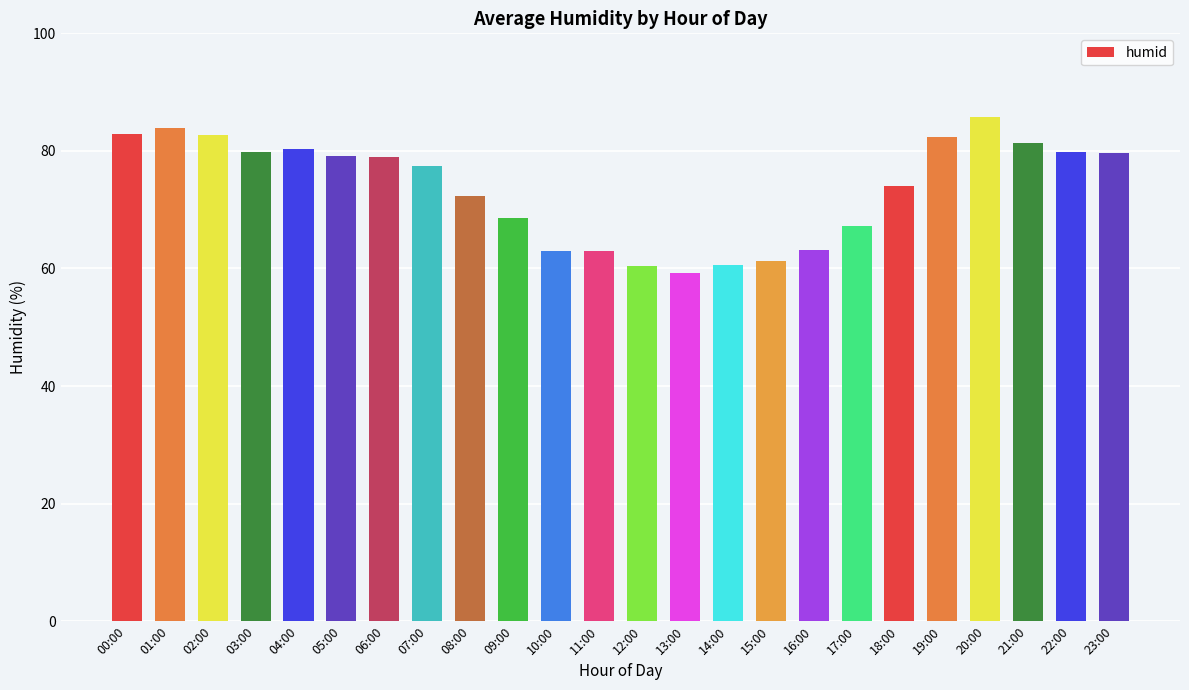

What is the sum of all values?

1766.5